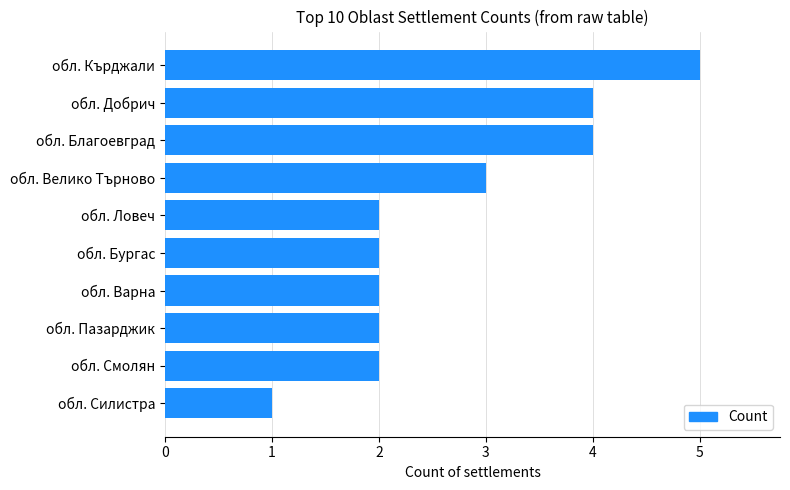

Is it true that the value at обл. Варна is 4?

False